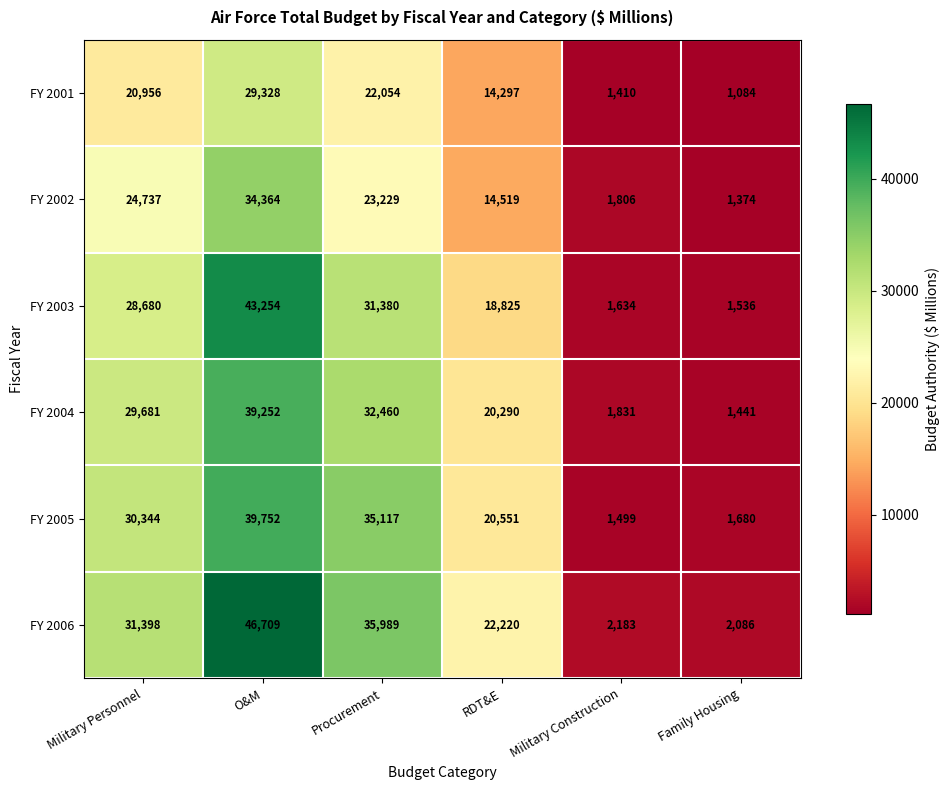

What is the difference between the maximum and minimum values in the FY 2003 series?

41718